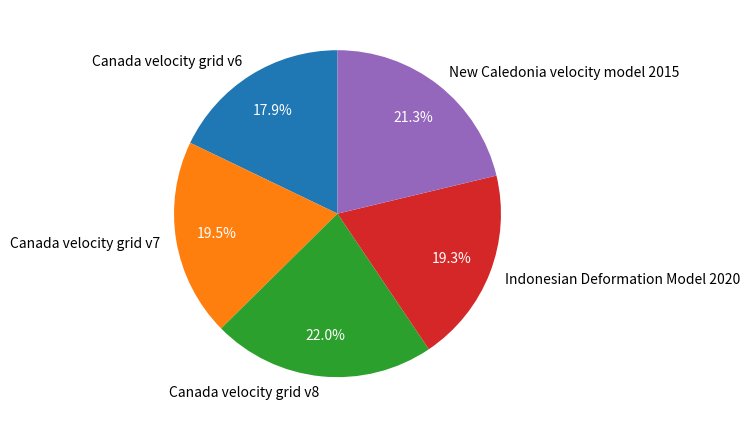

To the nearest percent, what portion does Canada velocity grid v6 represent?

18%